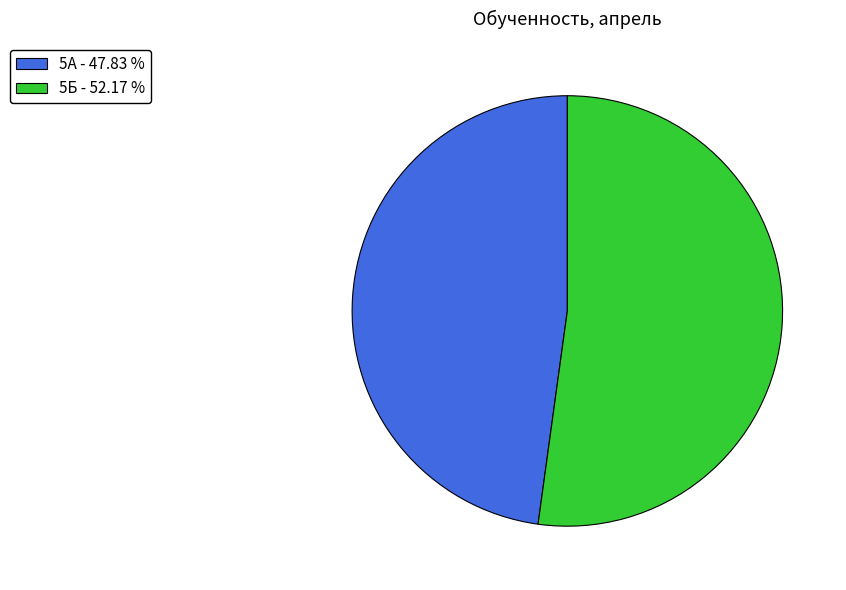

Which category has the smallest portion of the pie?

5А